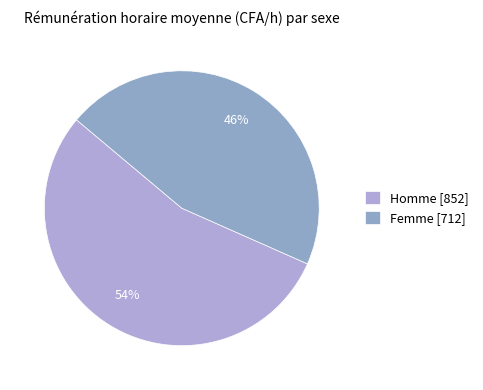

How many slices are in this pie chart?

2